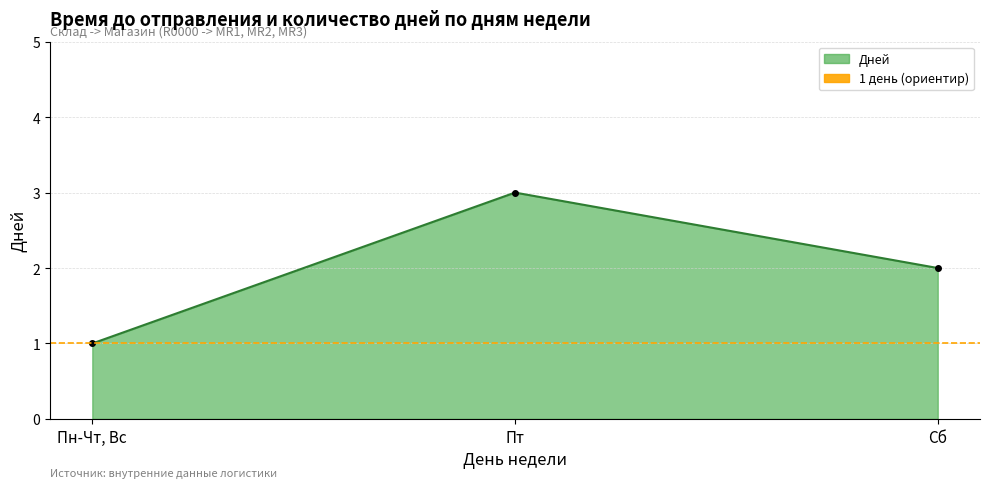

Reading right to left, what are all the values shown in this chart?

2	3	1